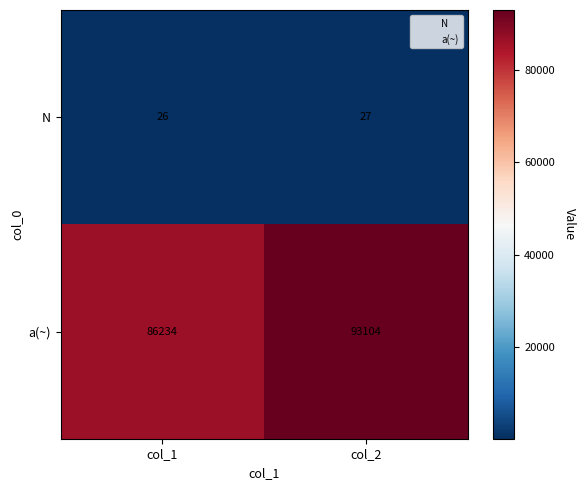

Is it true that a(~) equals 93104 at col_2?

True